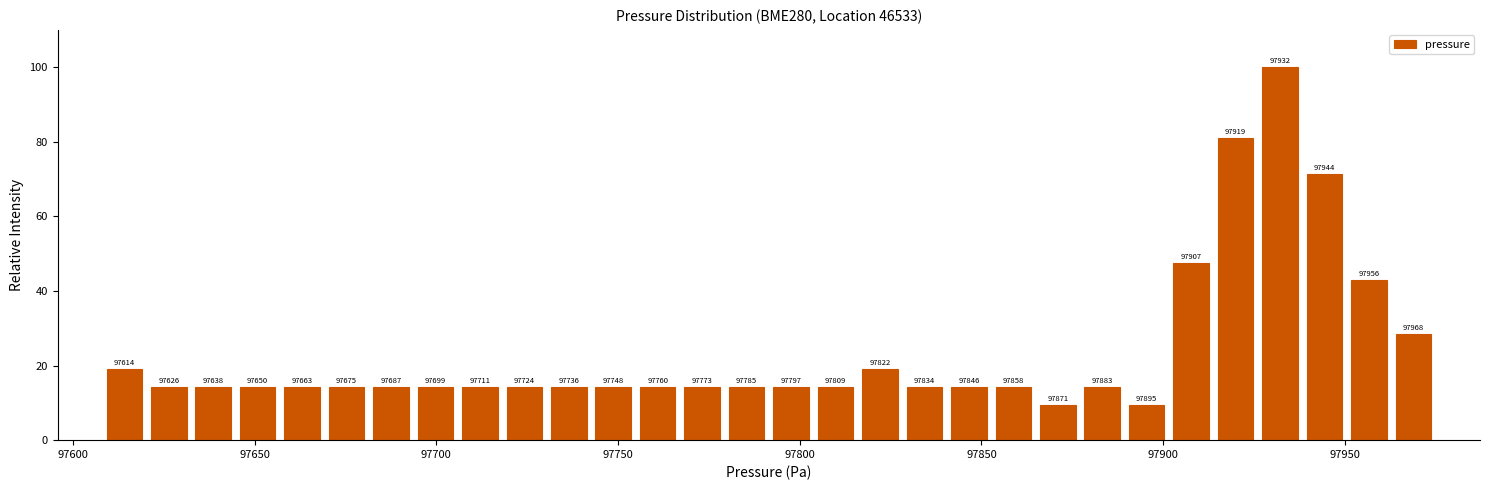

Read against the x-axis, roughly where is the centre of the tallest bar?

97930